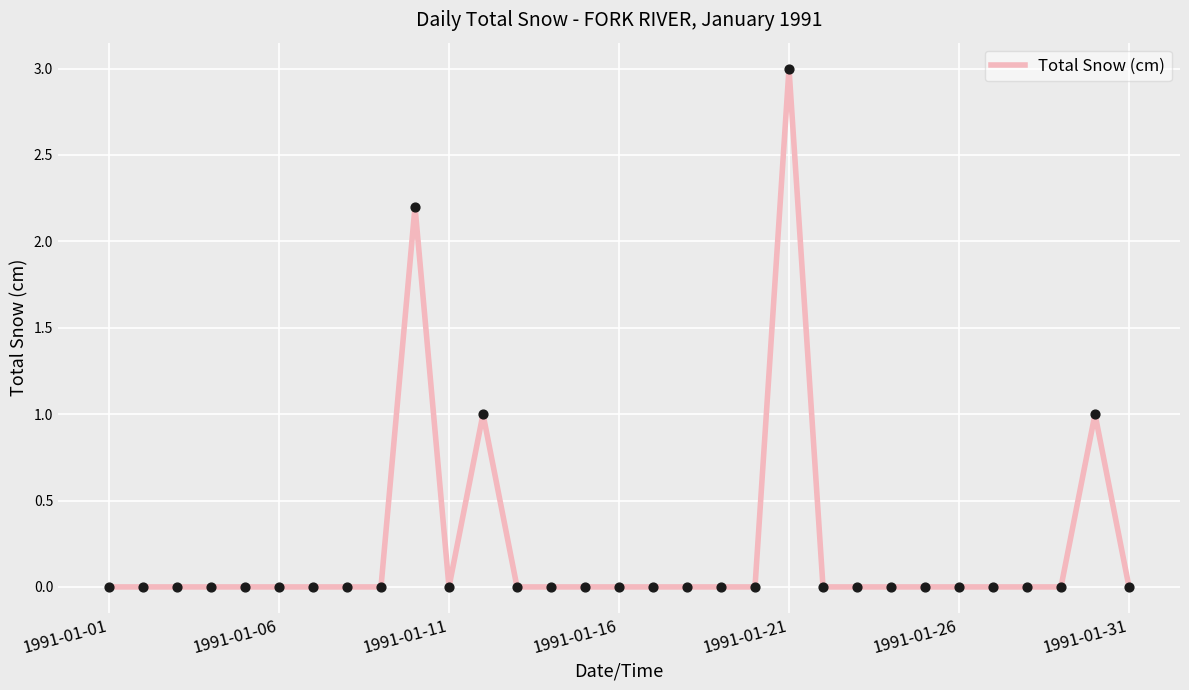

What is the difference between the maximum and minimum values?

3.0